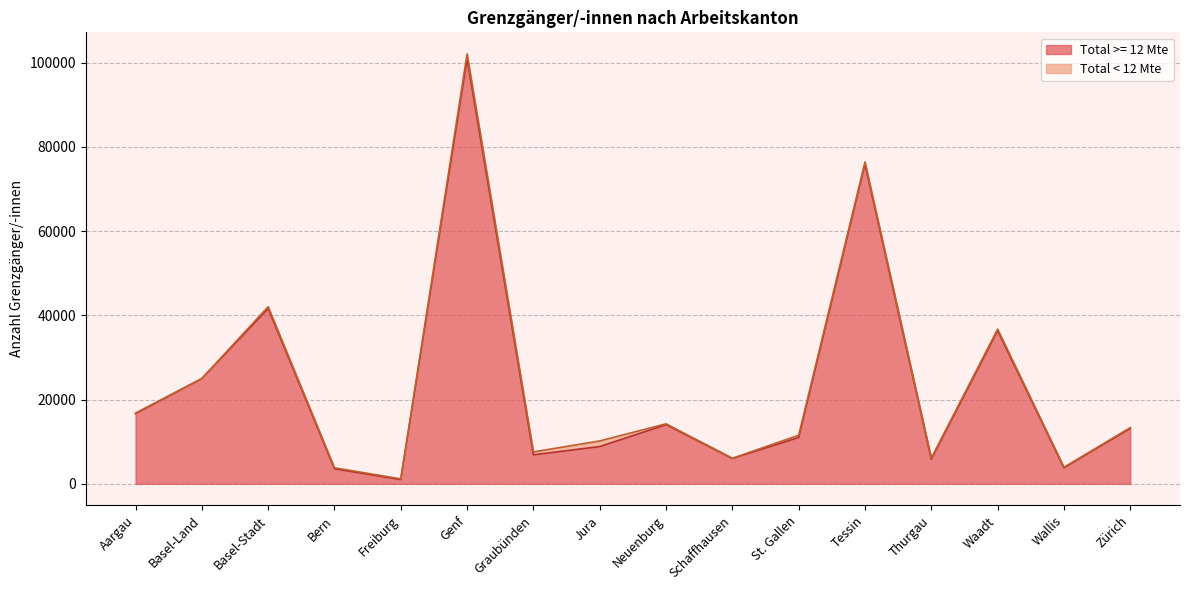

Which category has the lowest value across all series?

Freiburg